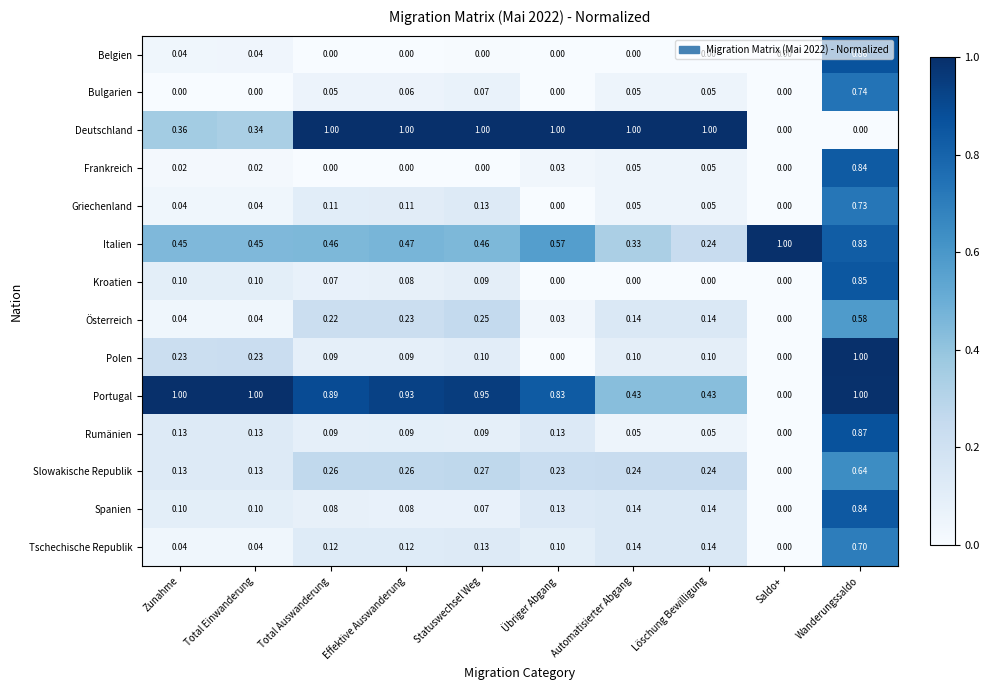

At which label is Rumänien closest to 0?

Saldo+